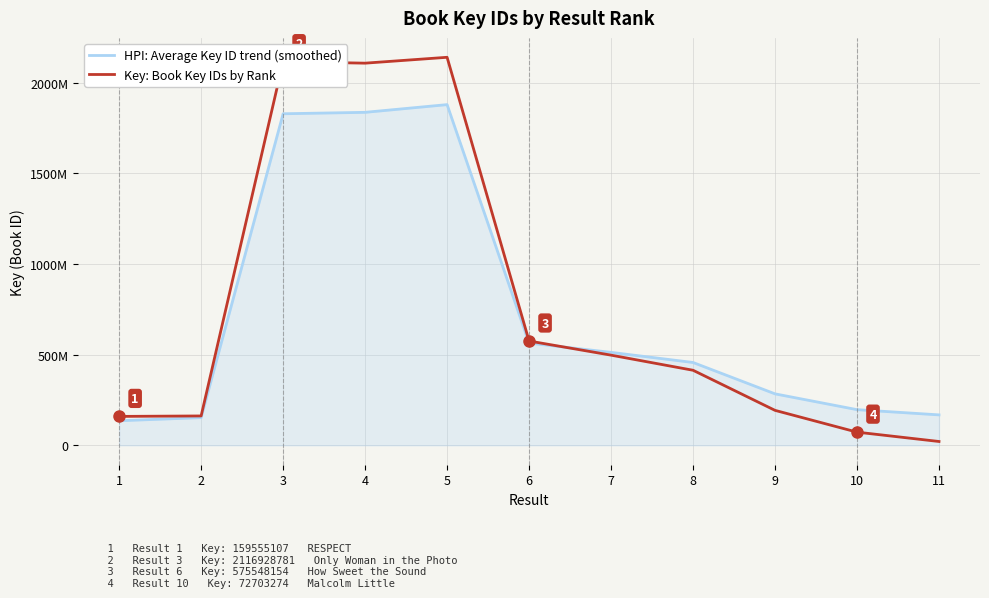

What is the difference between the second highest and second lowest values in the Key: Book Key IDs by Rank series?

2044225507.0